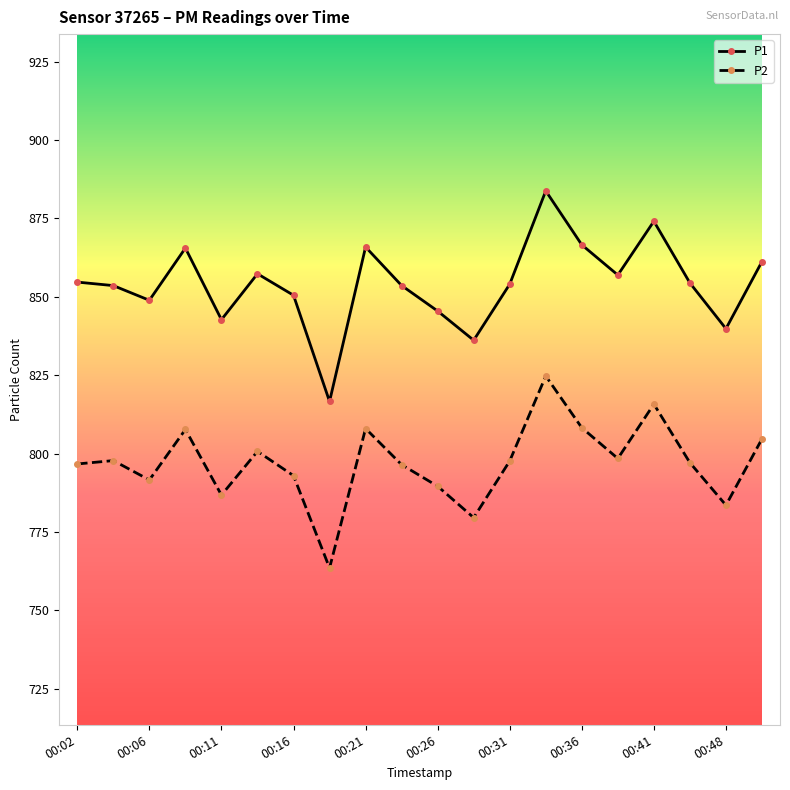

Which series has the largest total across all categories?

P1